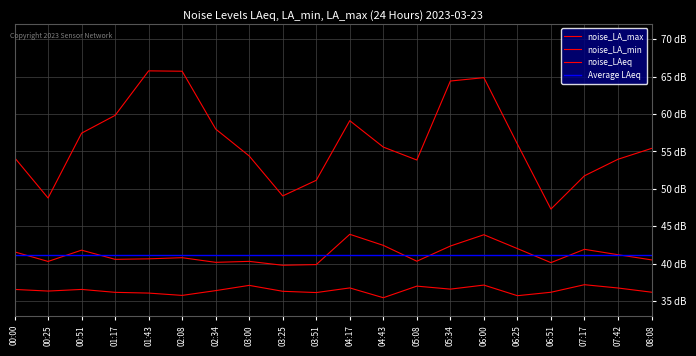

Reading right to left, what are all the values shown in this chart?

noise_LAeq: 40.5	41.2	41.9	40.1	42.0	43.9	42.4	40.3	42.4	43.9	39.9	39.8	40.3	40.2	40.8	40.6	40.6	41.8	40.3	41.6
noise_LA_min: 36.2	36.7	37.2	36.2	35.7	37.1	36.6	37.0	35.4	36.8	36.1	36.3	37.1	36.4	35.8	36.1	36.2	36.5	36.3	36.5
noise_LA_max: 55.4	54.0	51.7	47.3	56.0	64.9	64.4	53.9	55.6	59.1	51.1	49.0	54.4	58.0	65.7	65.8	59.8	57.4	48.8	54.2